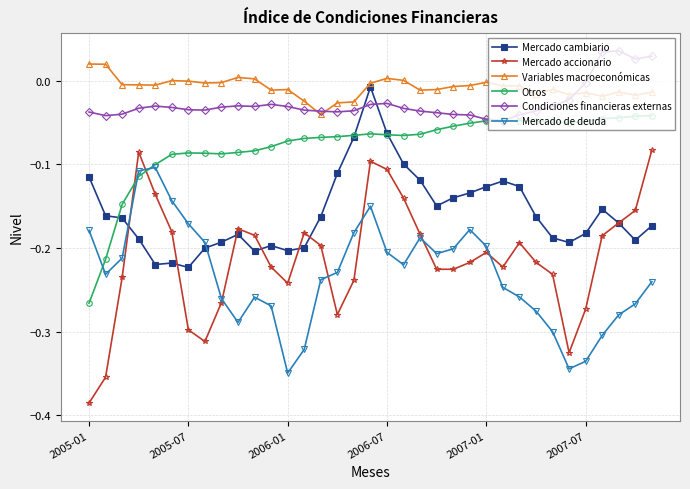

True or false: Condiciones financieras externas and Mercado de deuda intersect in this chart.

False